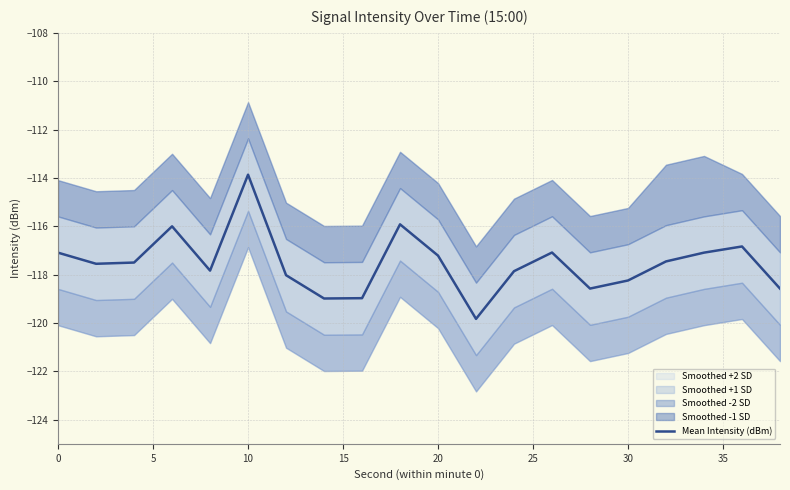

The Mean Intensity (dBm) series shows -118.2 at 30. True or false?

True